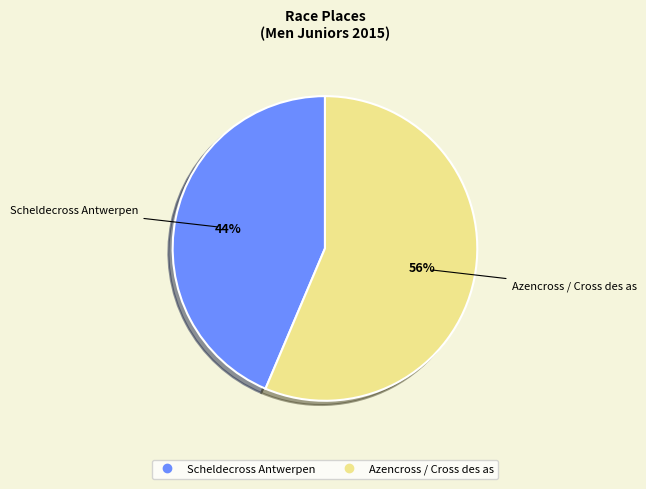

Which slice is the smallest?

Scheldecross Antwerpen